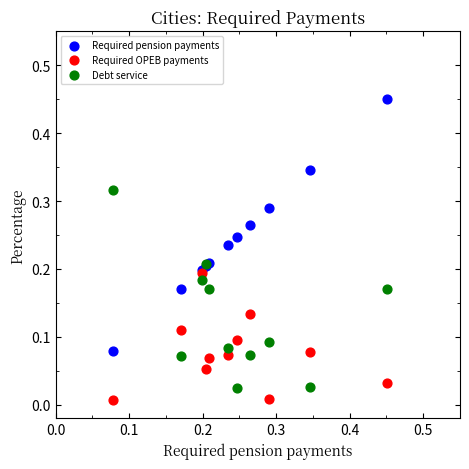

What are all the series names shown in the legend?

Required pension payments, Required OPEB payments, Debt service